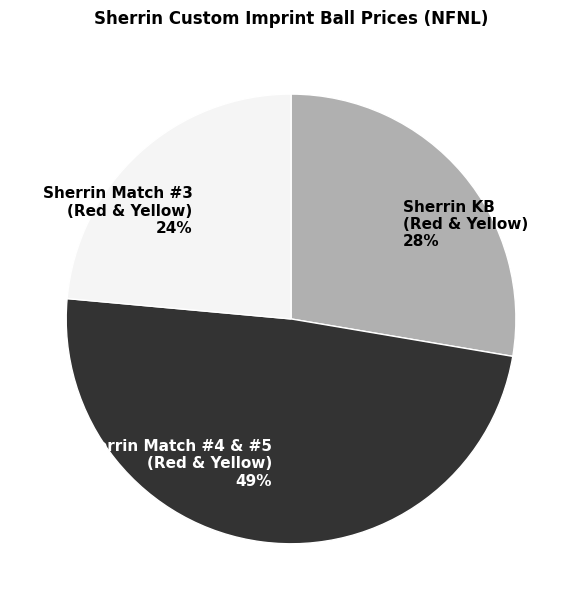

What is the largest slice in the pie chart?

Sherrin Match #4 & #5 (Red & Yellow) 49%